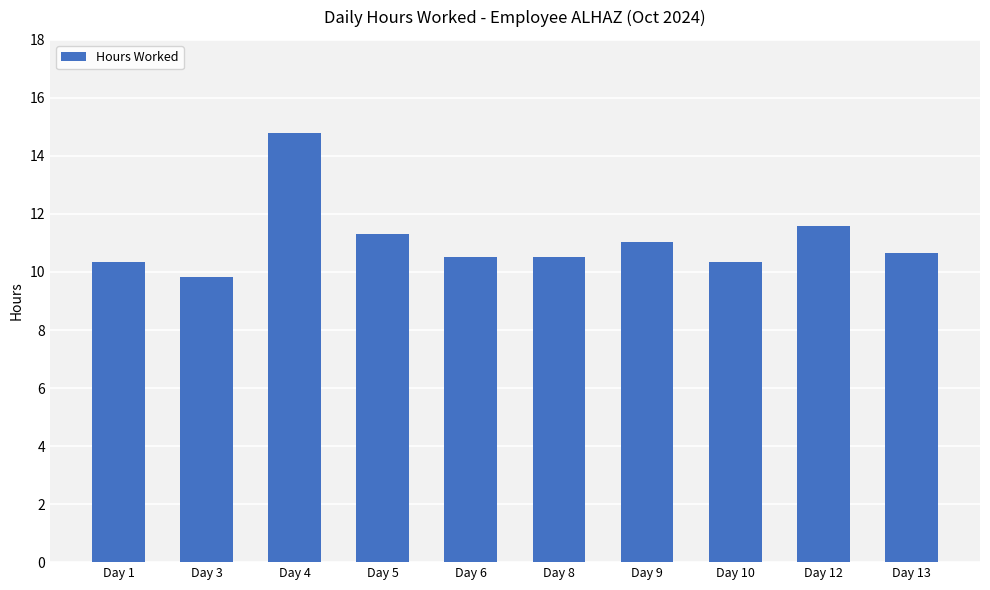

True or false: the data shows 4.4 at Day 10.

False